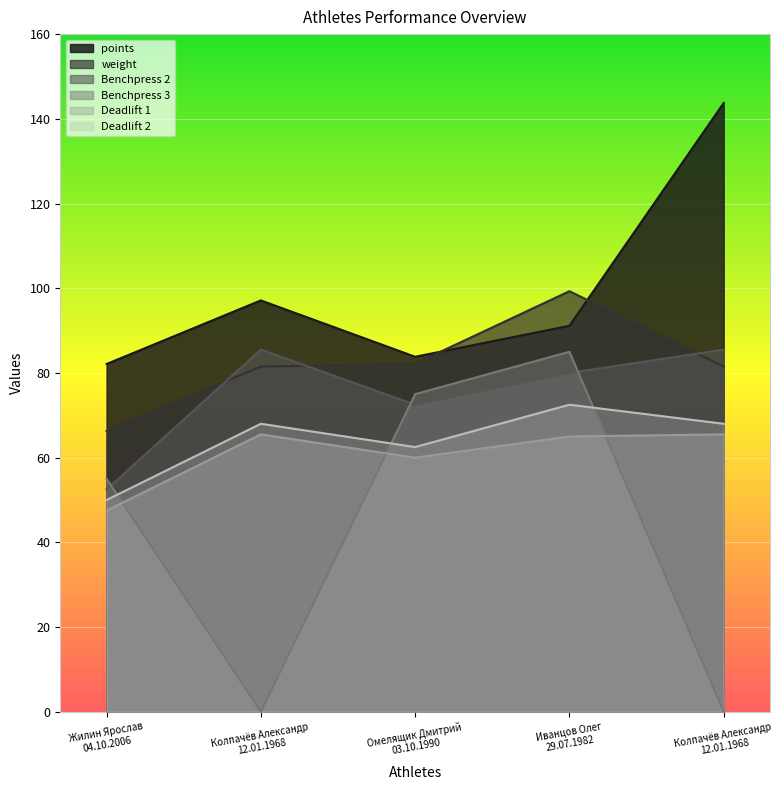

True or false: weight has more than 0 points higher than both neighbors.

True